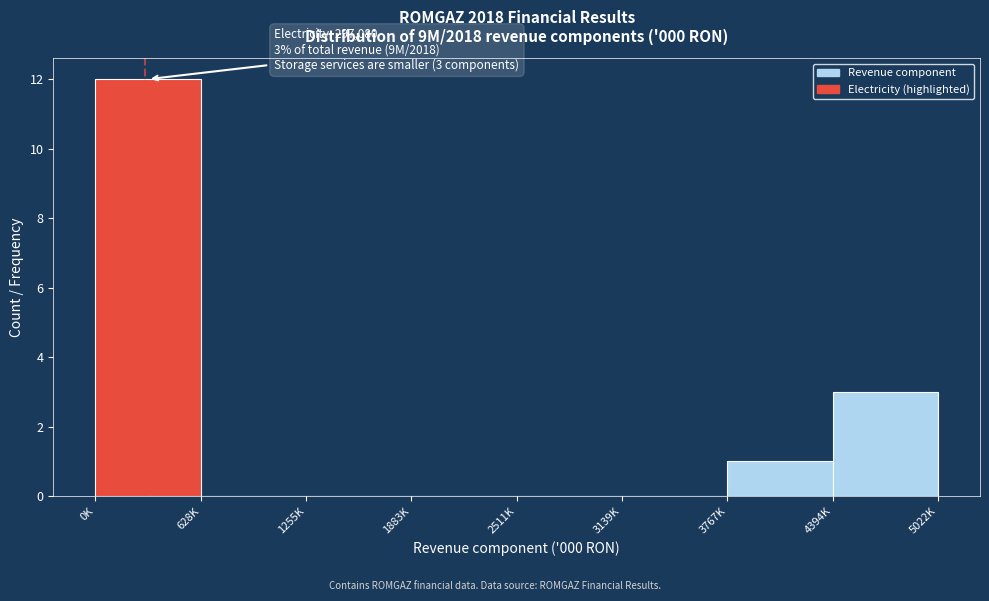

Reading left to right, extract all data points from this chart.

0K=12	628K=0	1255K=0	1883K=0	2511K=0	3139K=0	3767K=1	4394K=3